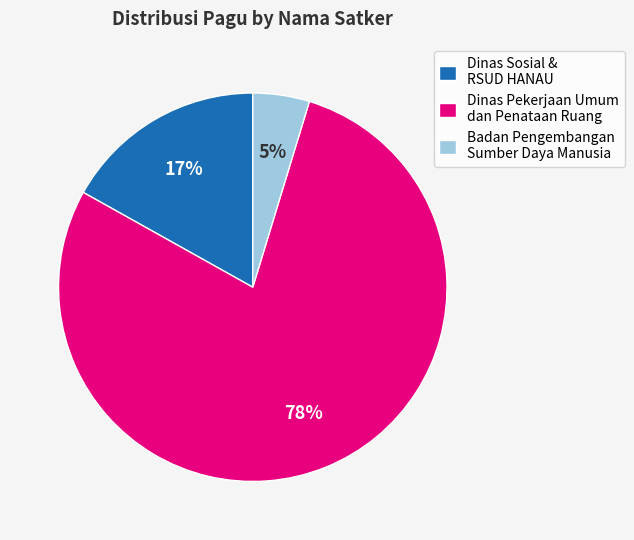

Which has a higher value, Dinas Pekerjaan Umum dan Penataan Ruang or Dinas Sosial & RSUD HANAU?

Dinas Pekerjaan Umum dan Penataan Ruang